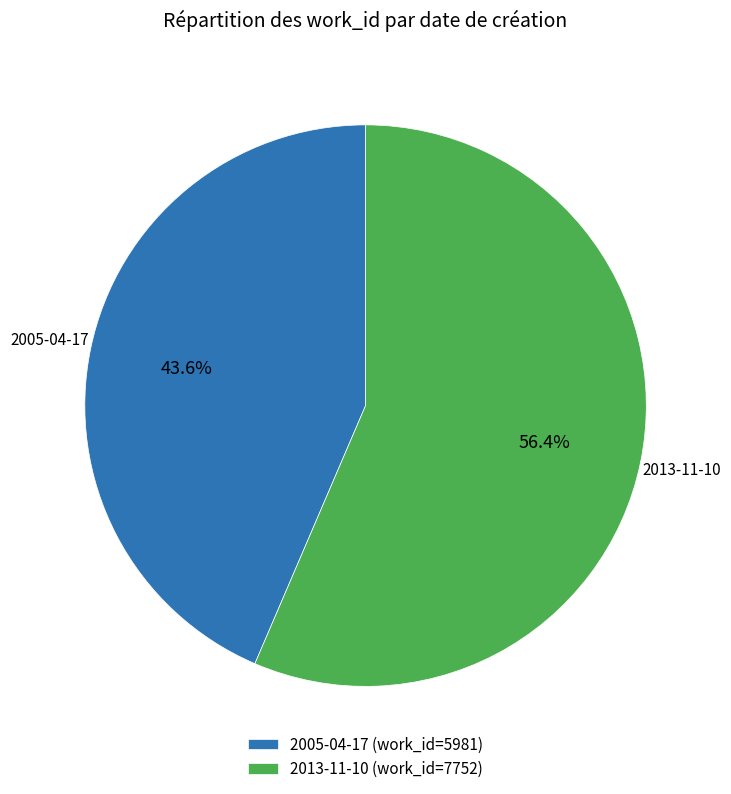

Rank the categories by value from highest to lowest.

2013-11-10, 2005-04-17